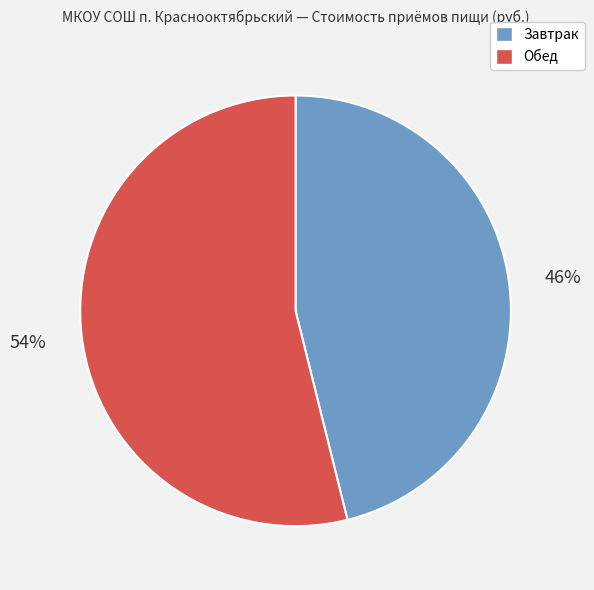

To the nearest percent, what is the difference between the Обед and Завтрак slice percentages?

8%